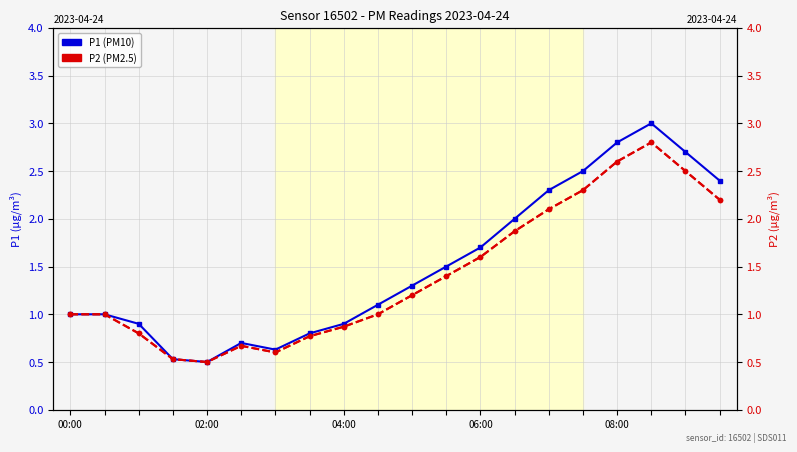

At which category does the chart reach its minimum across all series?

08:00